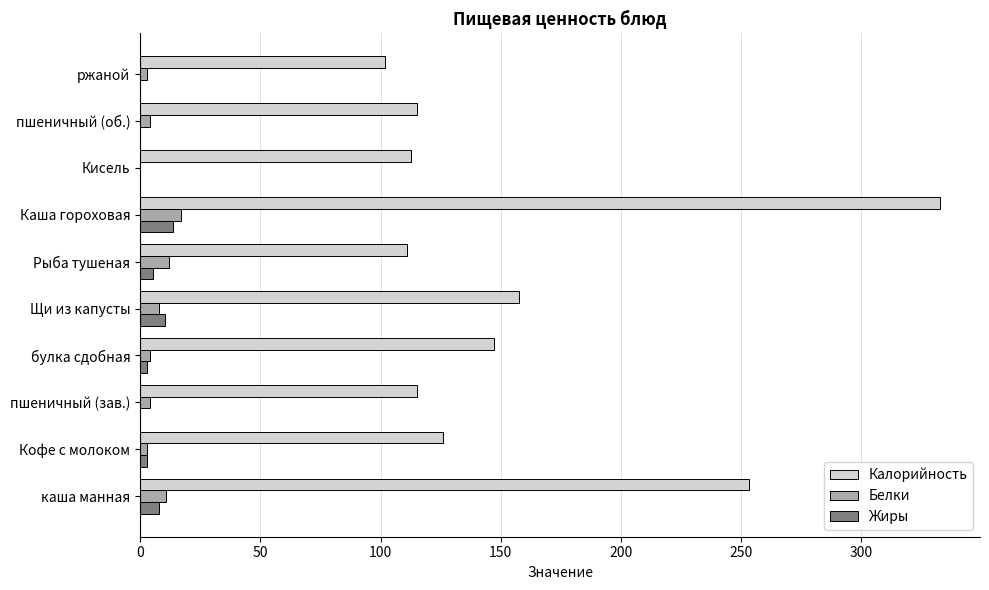

What is the sum of all Калорийность values?

1572.5